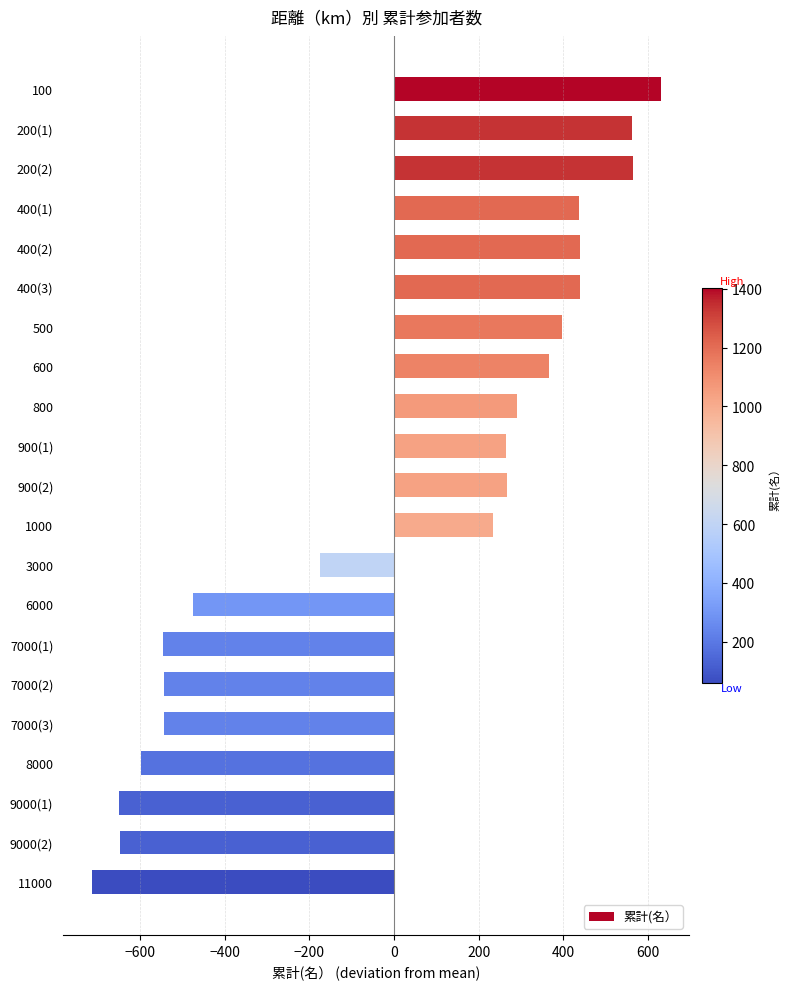

What is the maximum value shown in the chart?

630.0